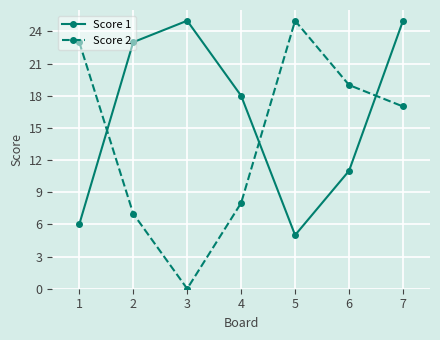

True or false: Score 2 has more than 2 interior local peaks.

False